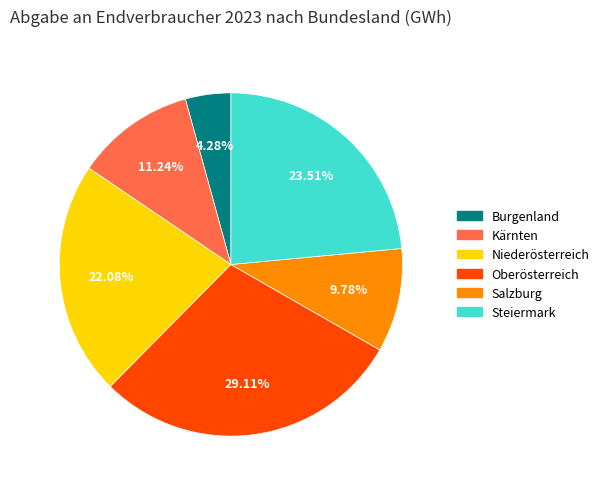

Count the number of slices in the pie.

6